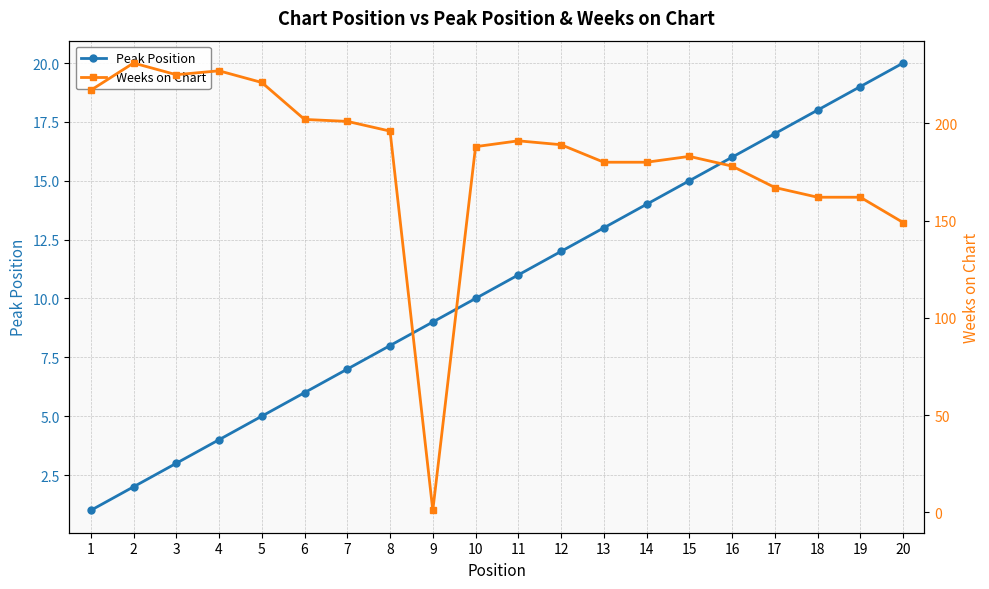

Is the value of Weeks on Chart at 6 greater than the value of Peak Position at 1?

Yes